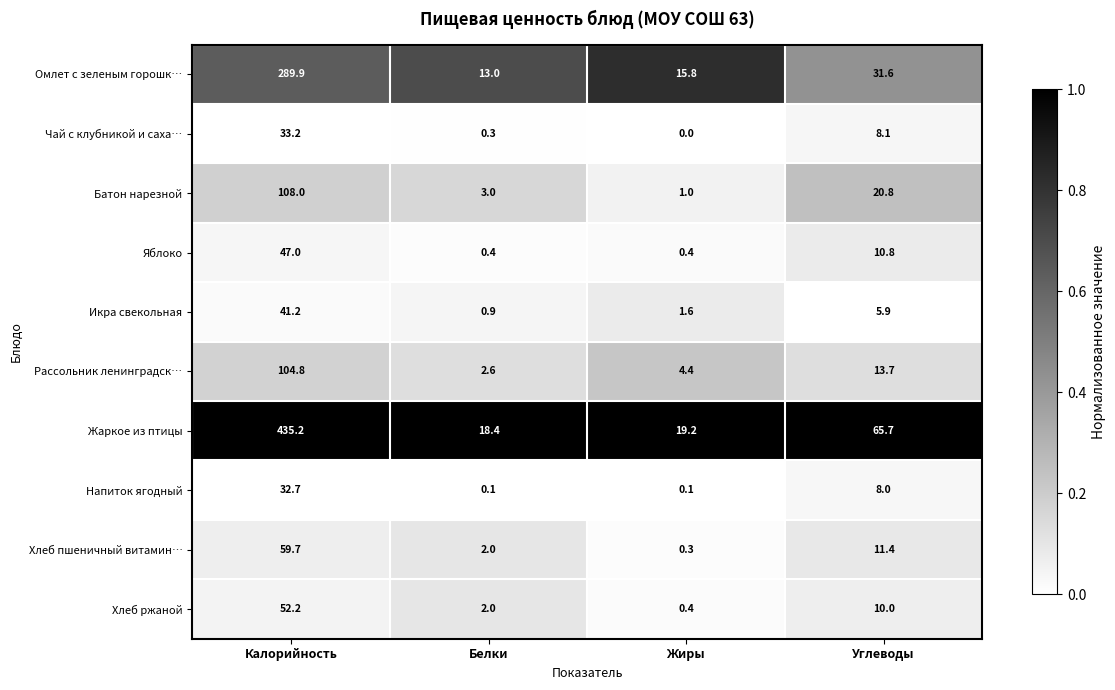

What is the approximate value of Батон нарезной at Калорийность?

108.0